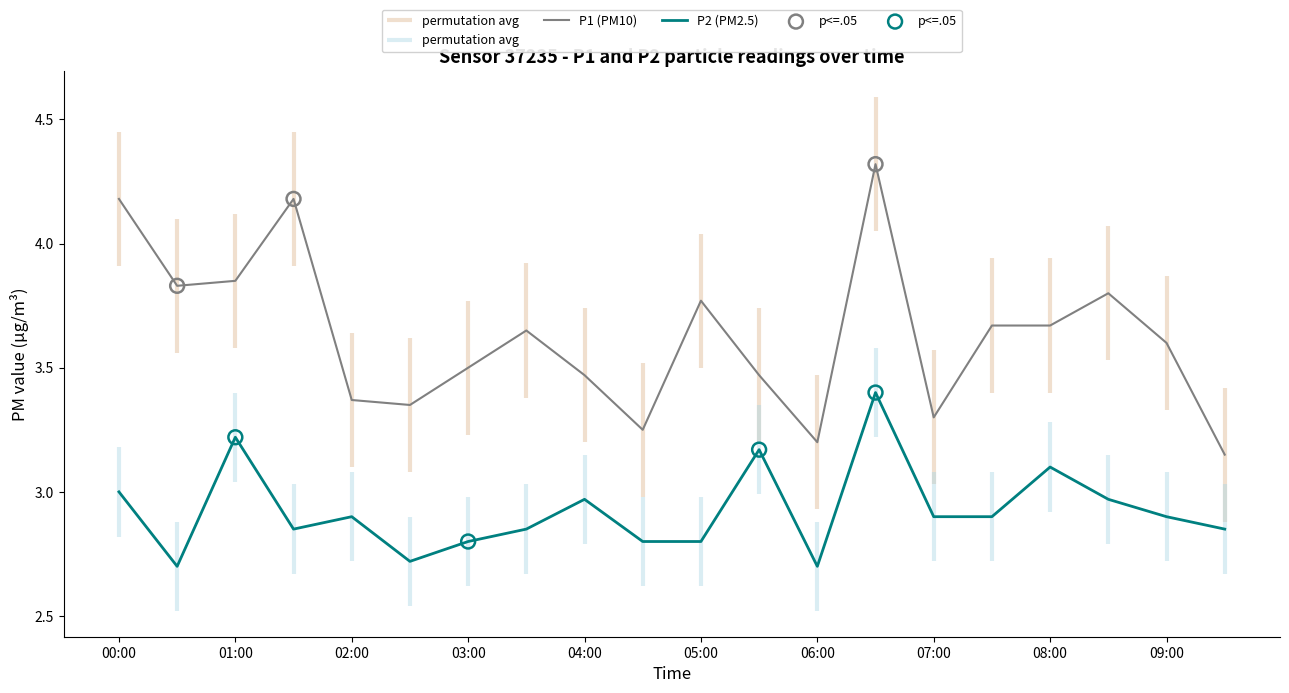

What are all the series names shown in the legend?

P1, P2